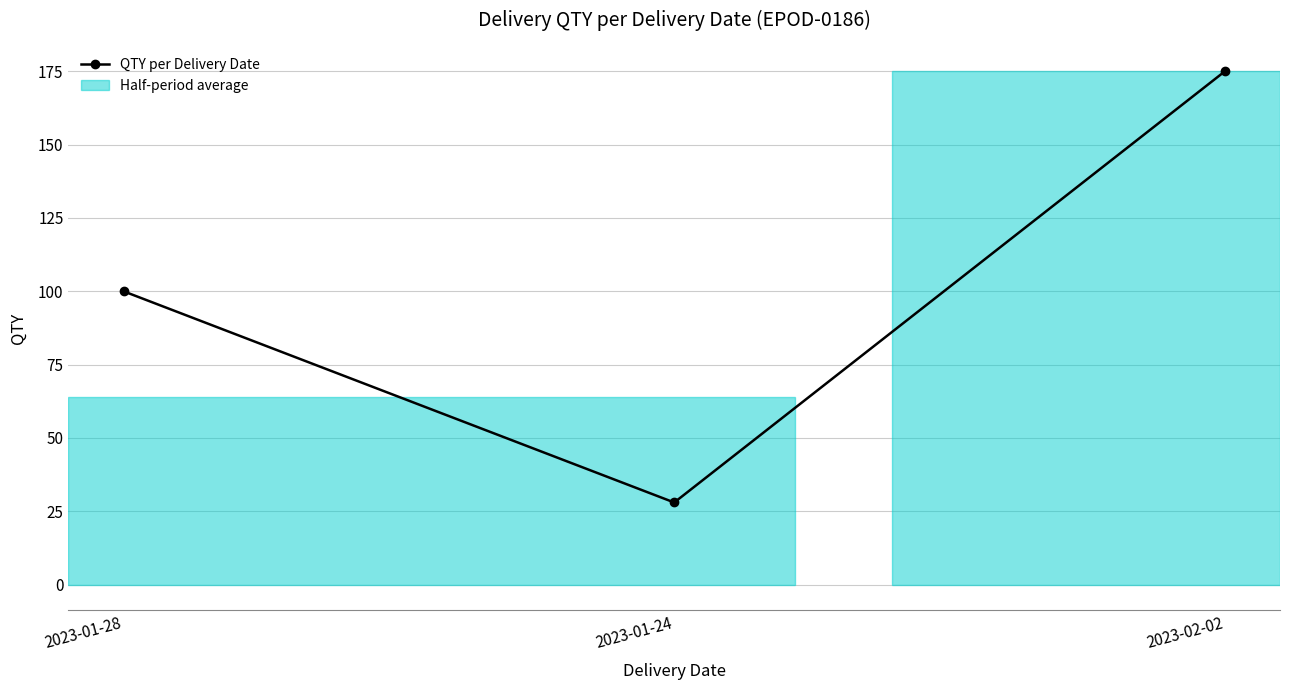

How many data points are less than 100?

1